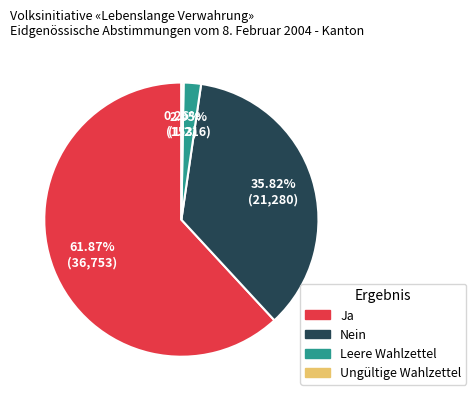

True or false: Leere Wahlzettel accounts for 2% of the total.

True